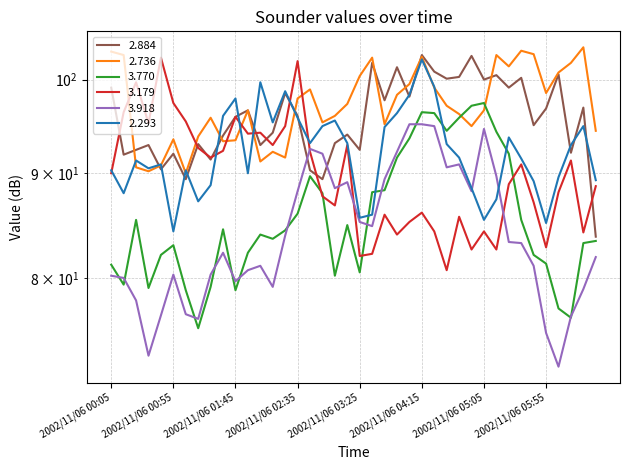

After their last crossing, which series has the higher values: 2.293 or 3.179?

2.293